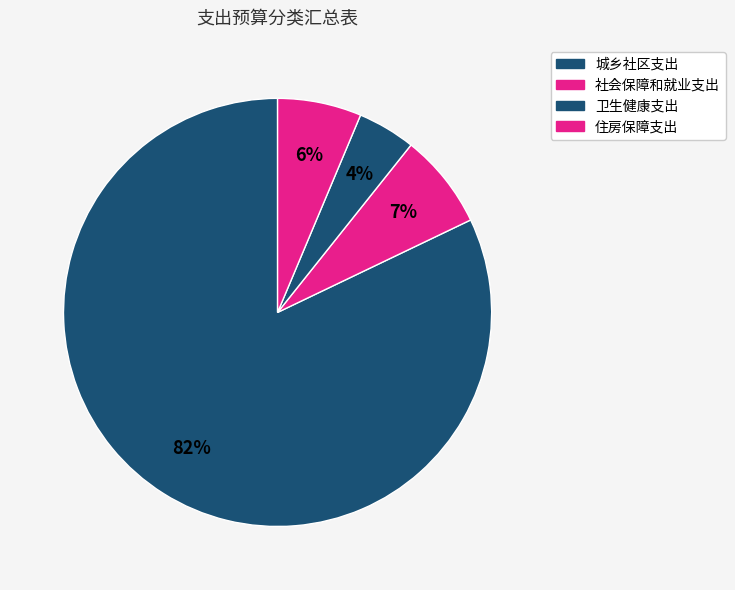

What is the ratio of the value at 城乡社区支出 to the value at 卫生健康支出?

18.8